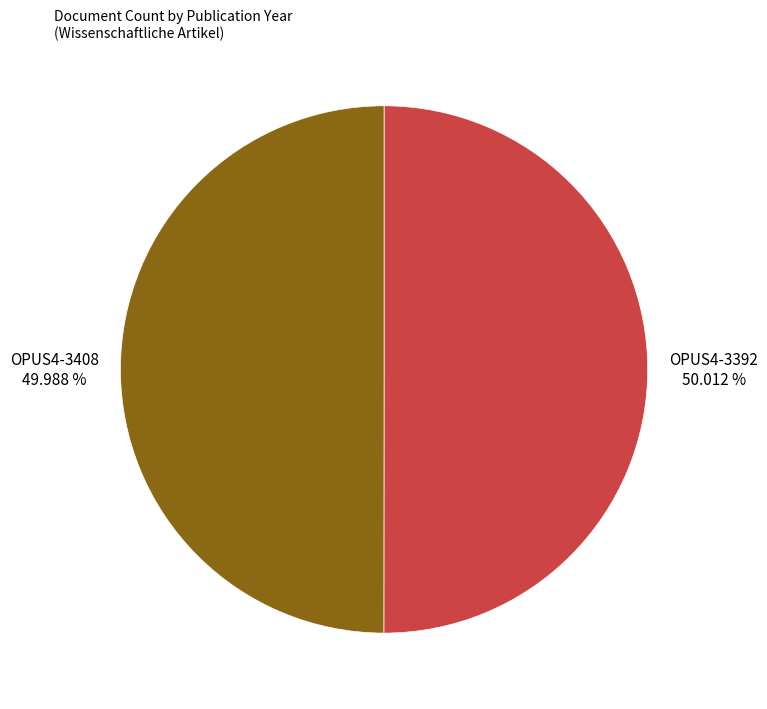

Is the sum of OPUS4-3408 and OPUS4-3392 greater than half?

Yes